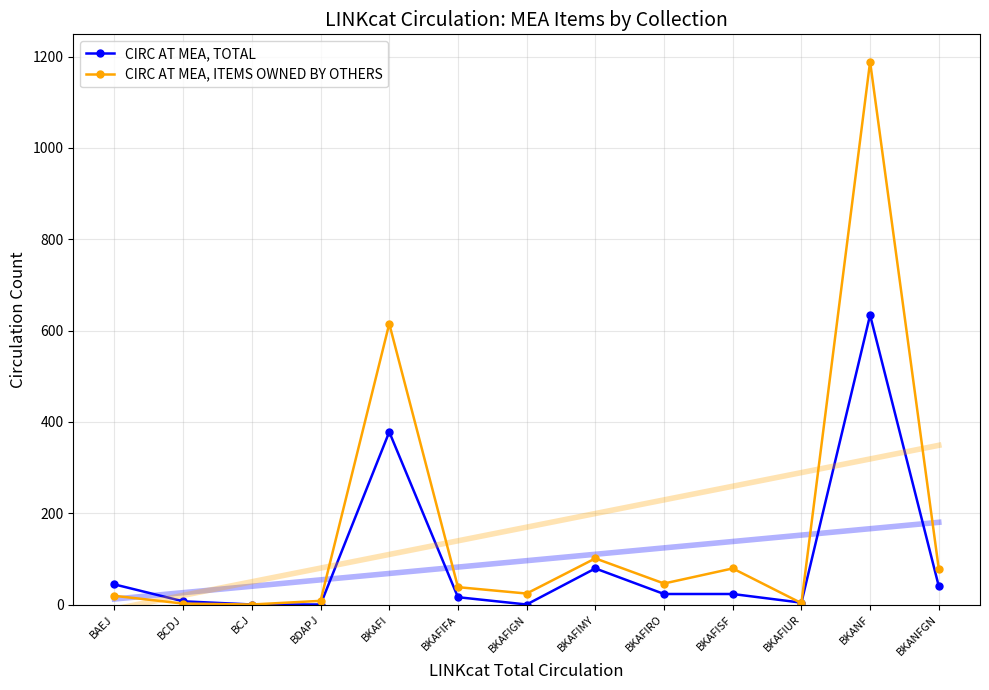

The value of CIRC AT MEA, ITEMS OWNED BY OTHERS at BCJ is 0. True or false?

True